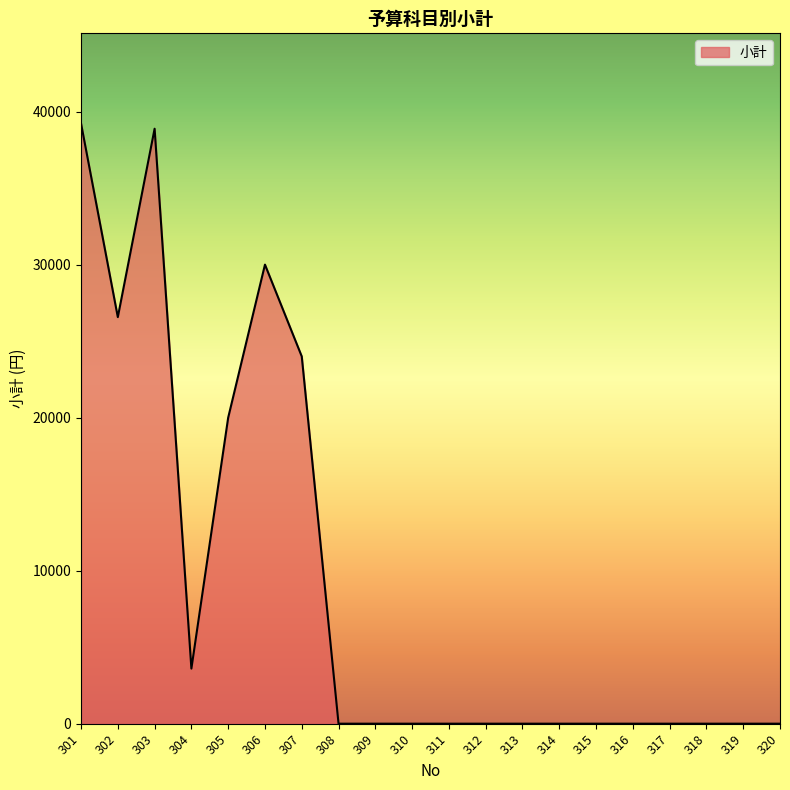

Does the chart have visible grid lines?

No